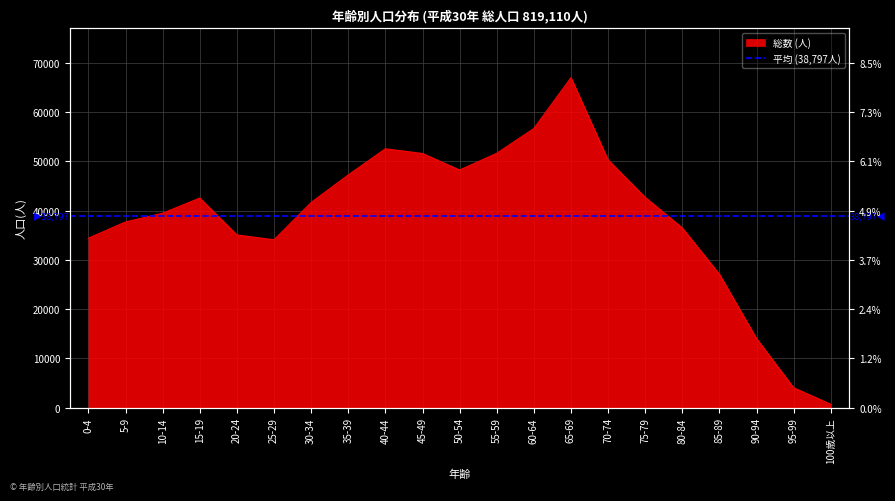

Count the number of categories in the chart.

21